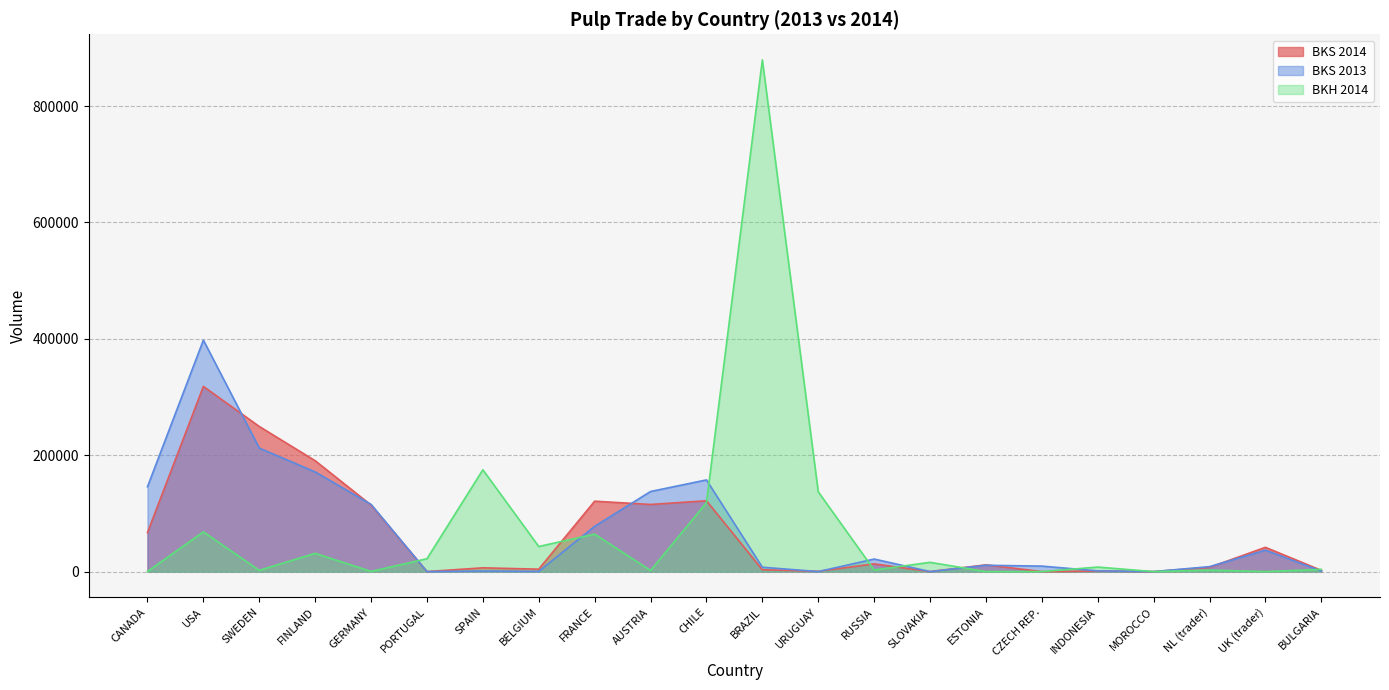

Read the BKS 2014 value at FINLAND.

190516